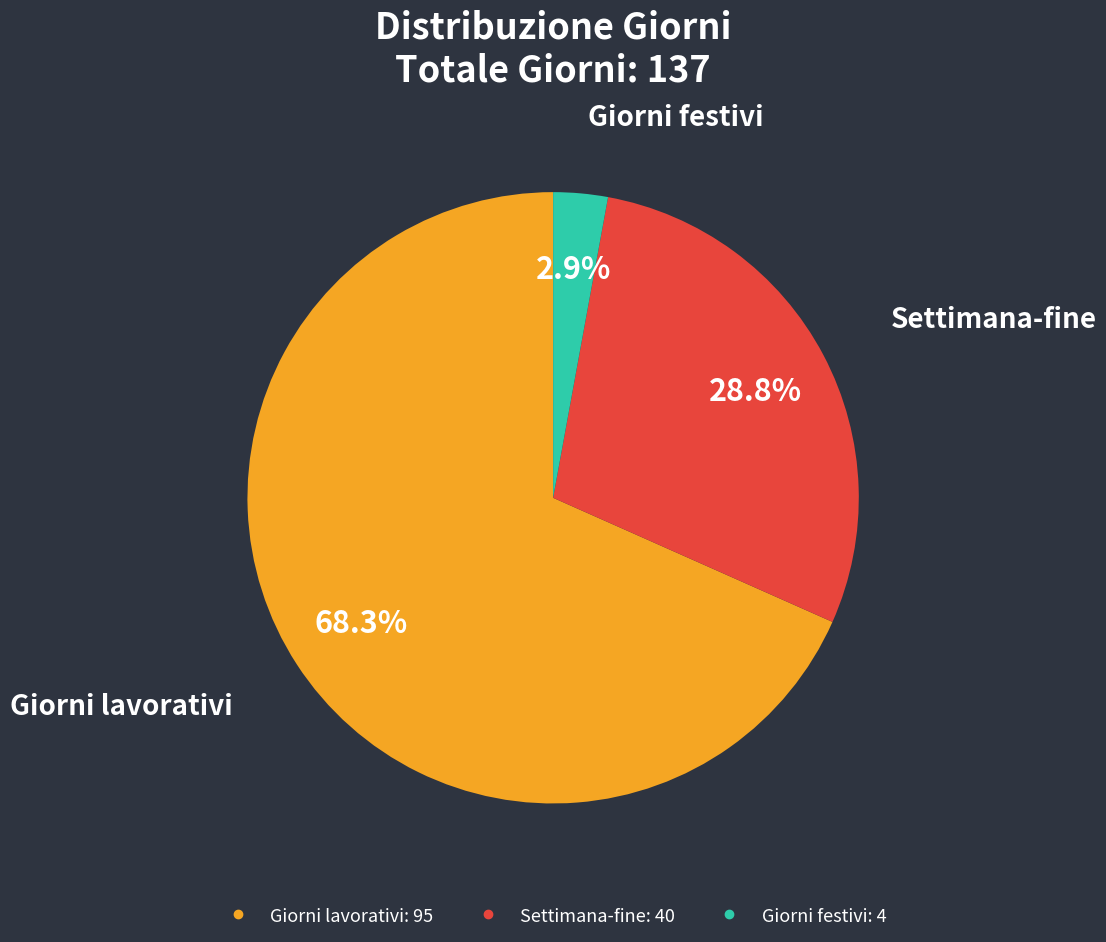

To the nearest percent, what is the average slice percentage?

33%